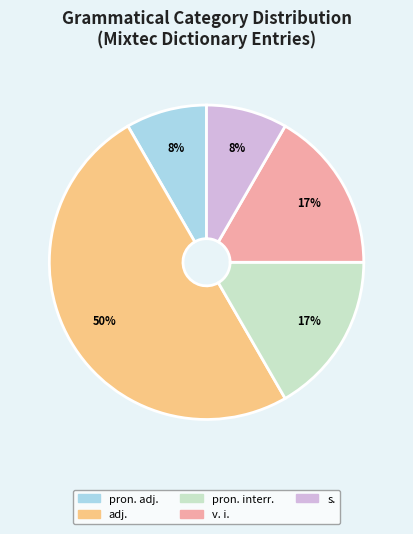

To the nearest percent, what percentage of the pie is v. i.?

17%